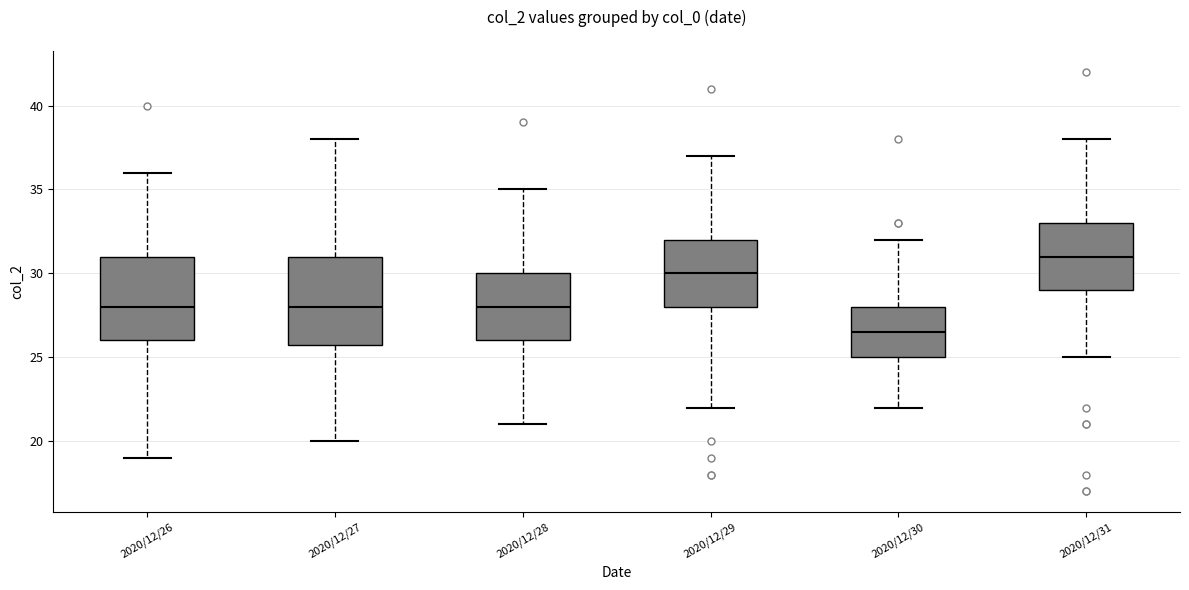

Reading left to right, transcribe this box plot: for each box, give where its median line is, the range the box spans, and where its two whiskers end, as read against the y-axis. The values are not printed on the chart, so give them approximately, as read against the axis.

2020/12/26: median 28.0, box 26.0 to 31.0, whiskers 19.0 to 36.0
2020/12/27: median 28.0, box 26.0 to 31.0, whiskers 20.0 to 38.0
2020/12/28: median 28.0, box 26.0 to 30.0, whiskers 21.0 to 35.0
2020/12/29: median 30.0, box 28.0 to 32.0, whiskers 22.0 to 37.0
2020/12/30: median 26.5, box 25.0 to 28.0, whiskers 22.0 to 32.0
2020/12/31: median 31.0, box 29.0 to 33.0, whiskers 25.0 to 38.0